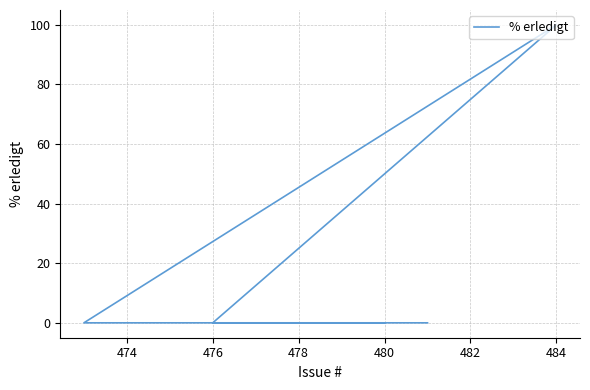

What is the greatest value displayed?

100